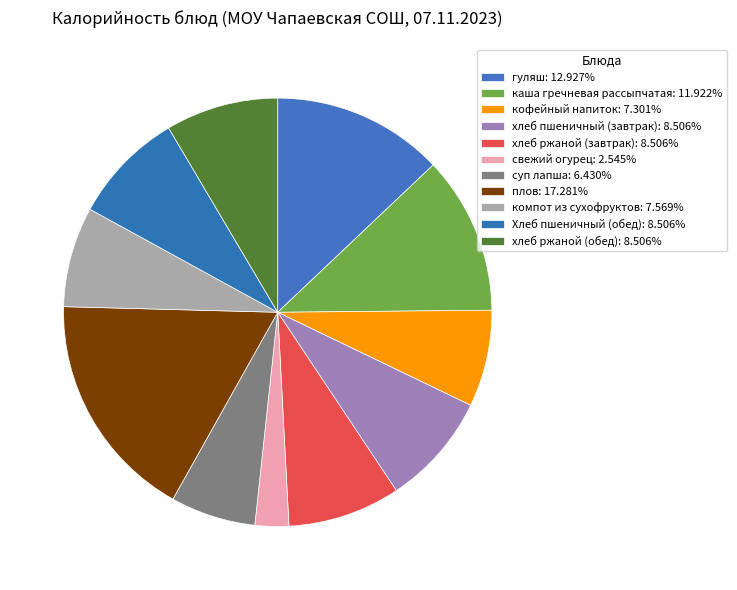

The хлеб ржаной (обед) slice represents 3% of the pie. True or false?

False